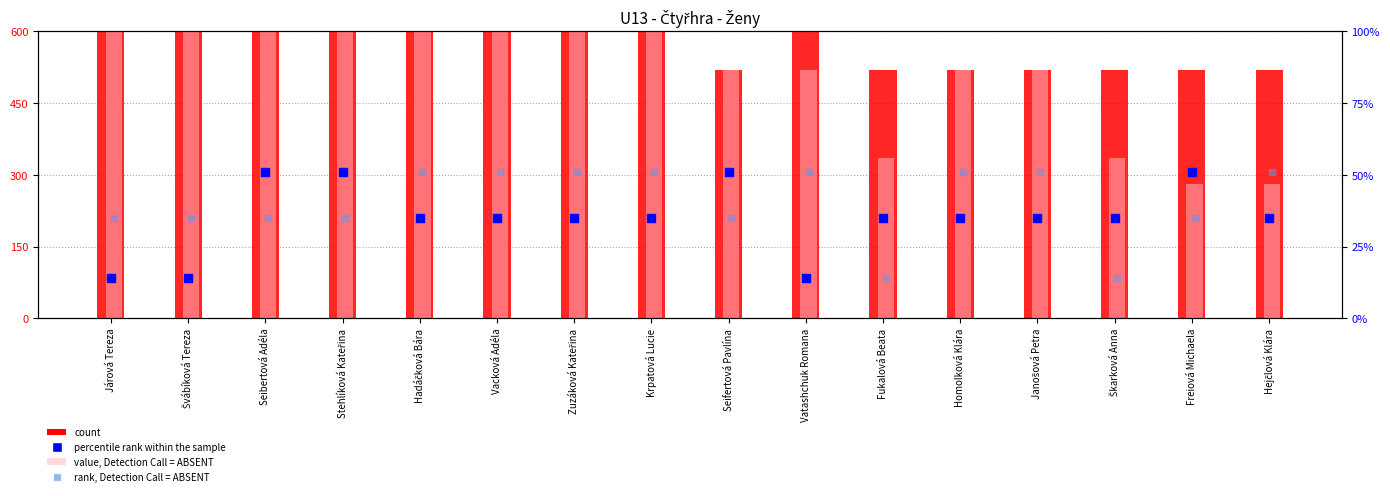

At how many categories does at least one series exceed 989?

2